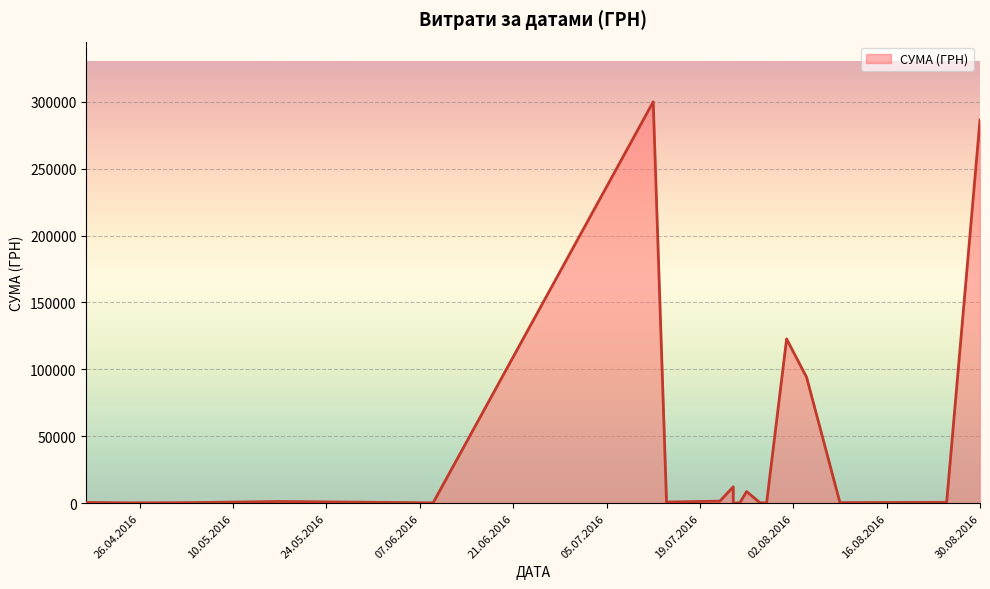

The value at 26.07.2016 is 12735.8. True or false?

False